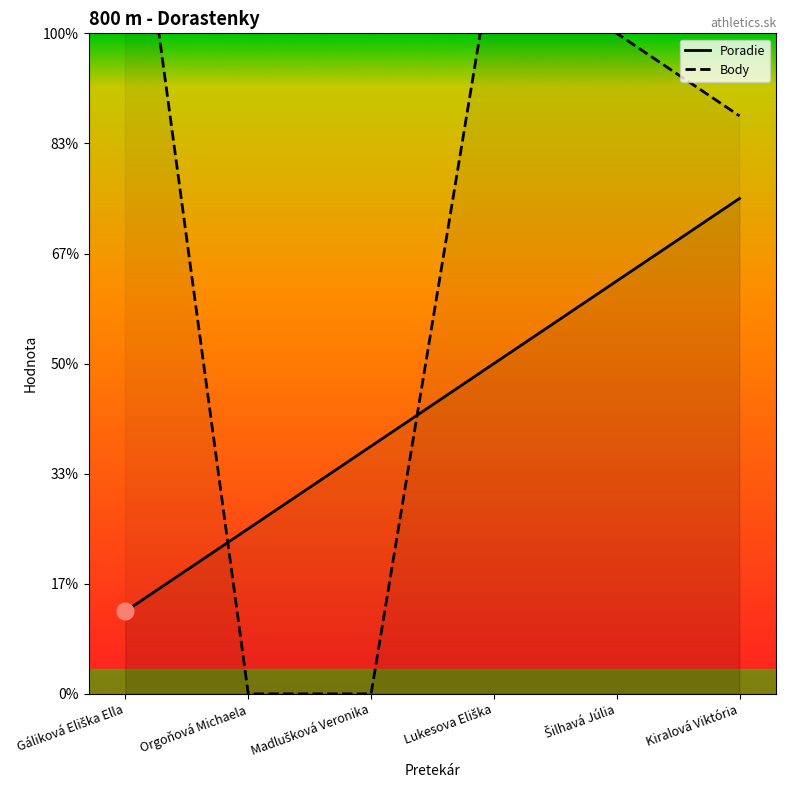

Reading left to right, what are all the values shown in this chart?

Poradie: Gáliková Eliška Ella=1	Orgoňová Michaela=2	Madlušková Veronika=3	Lukesova Eliška=4	Šilhavá Júlia=5	Kiralová Viktória=6
Body: Gáliková Eliška Ella=11	Orgoňová Michaela=0	Madlušková Veronika=0	Lukesova Eliška=9	Šilhavá Júlia=8	Kiralová Viktória=7